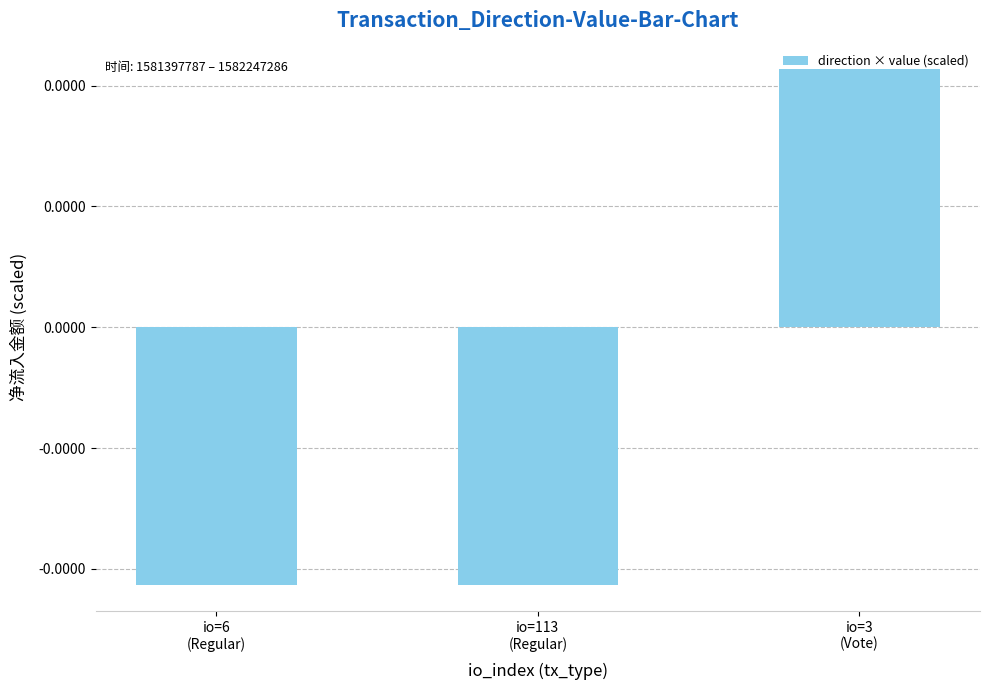

The chart shows a value of -0.0 at io=113
(Regular). True or false?

True